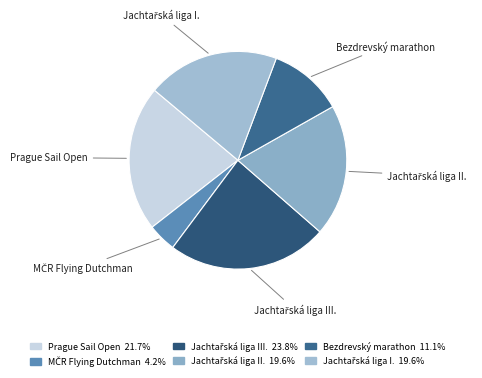

Count the number of slices in the pie.

6